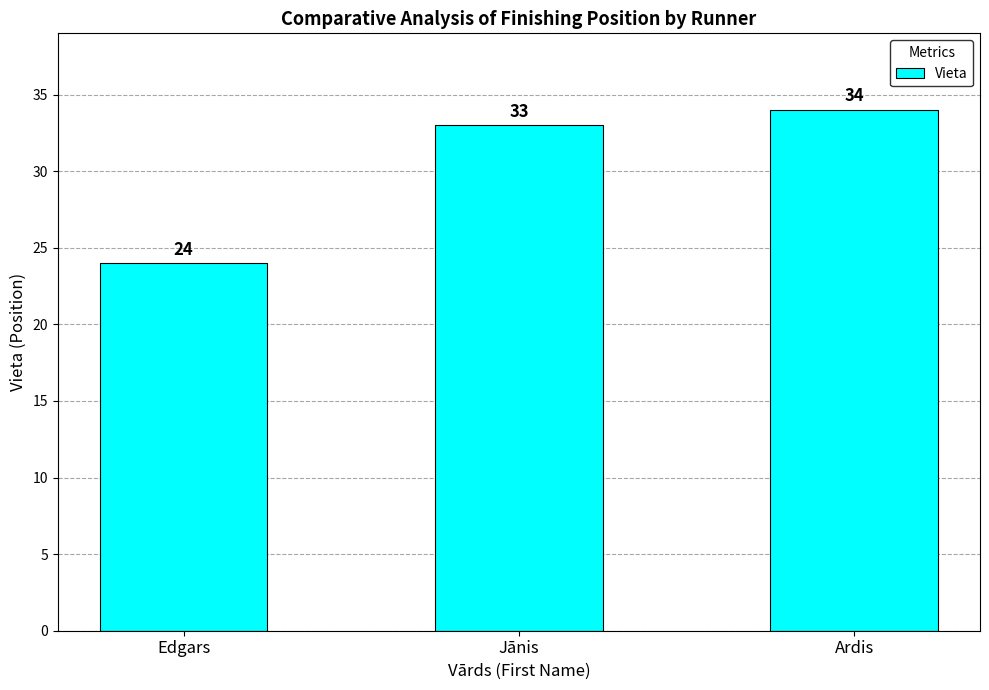

What is the sum of the values at Jānis and Edgars?

57